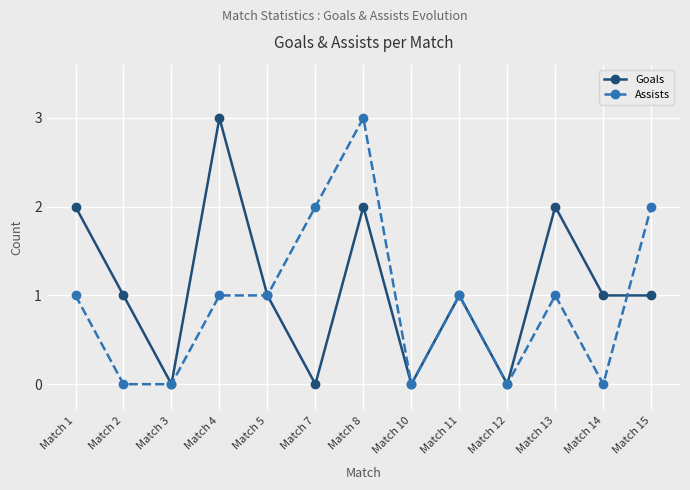

Is the value of Assists at Match 14 greater than the value of Goals at Match 15?

No